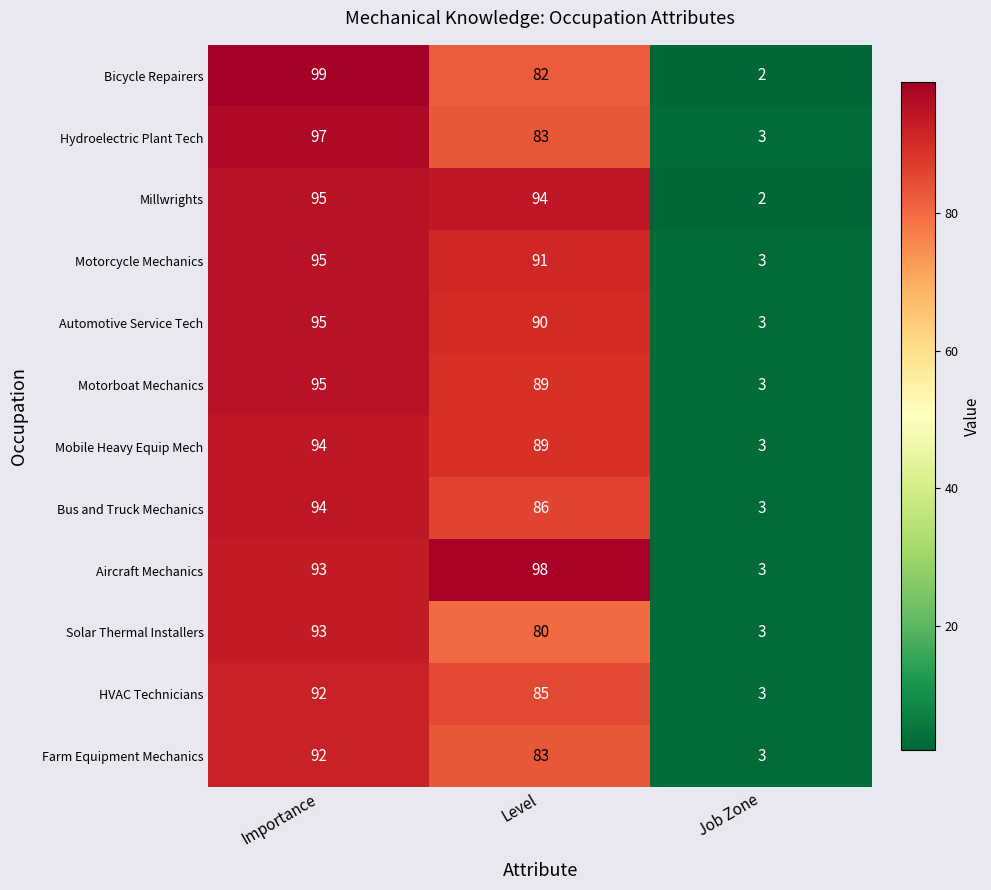

Rank the categories by Motorboat Mechanics value from lowest to highest.

Job Zone, Level, Importance